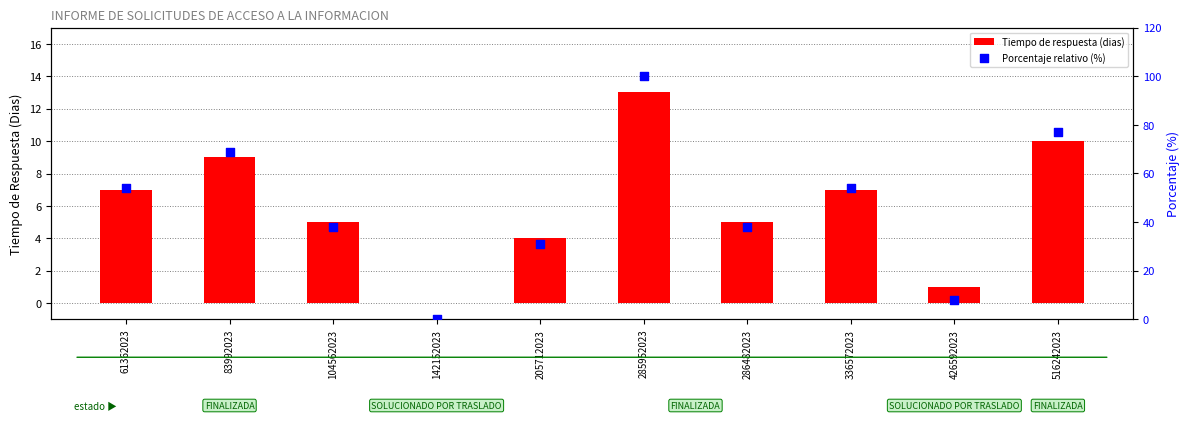

Which series has the largest total across all categories?

Porcentaje relativo (%)